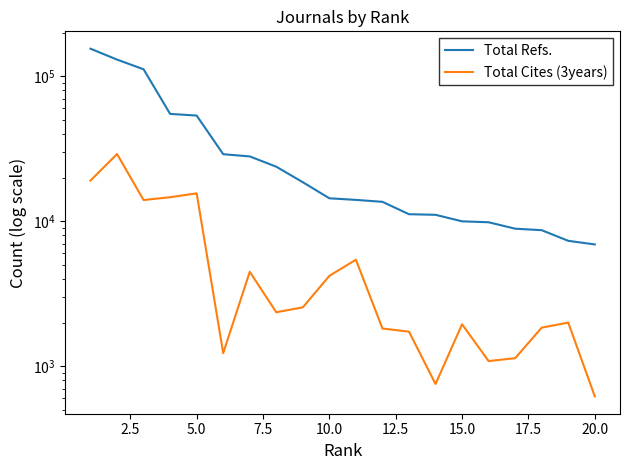

Which series has the largest total across all categories?

Total Refs.